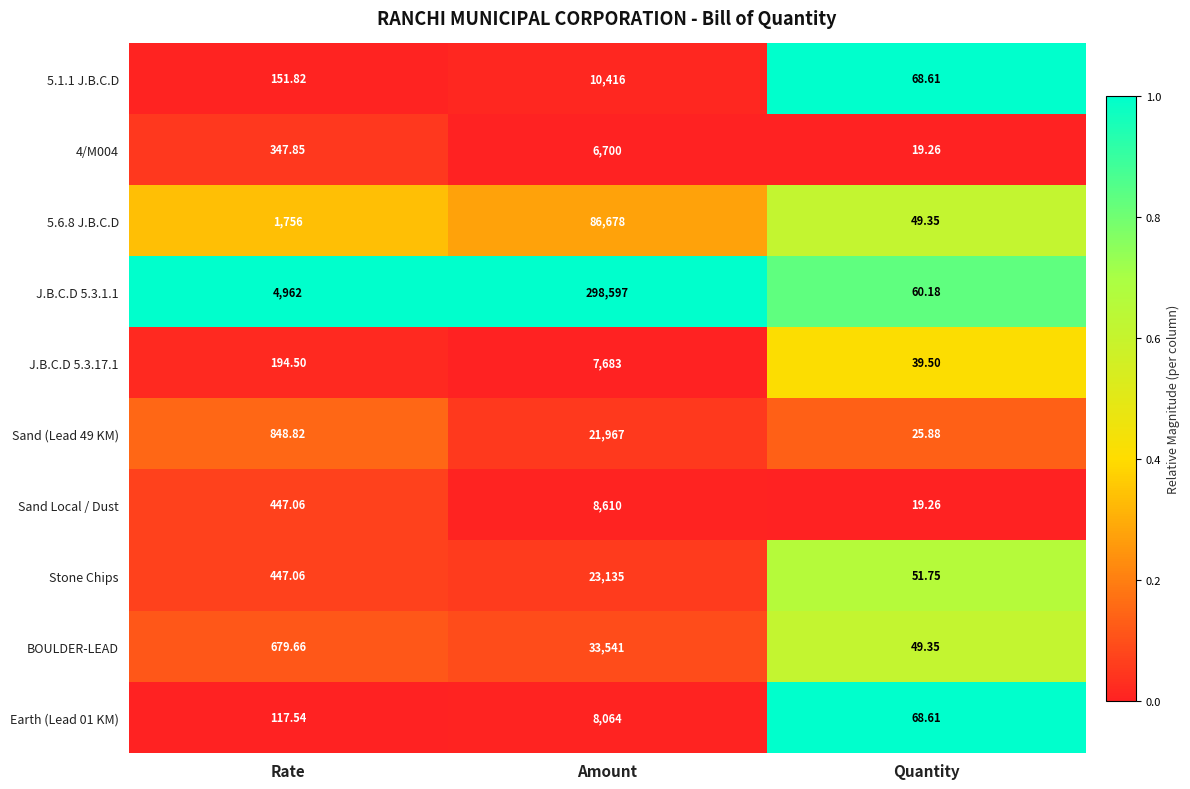

Which series has the largest range (max minus min)?

J.B.C.D 5.3.1.1